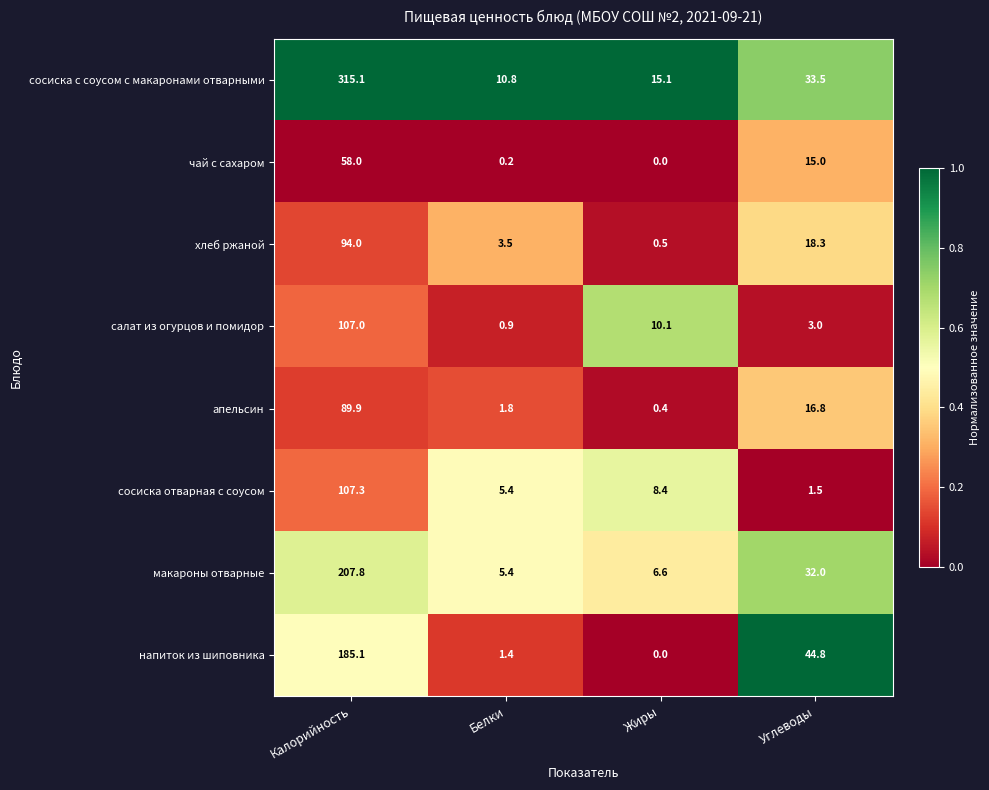

At which category does the chart reach its peak across all series?

Калорийность